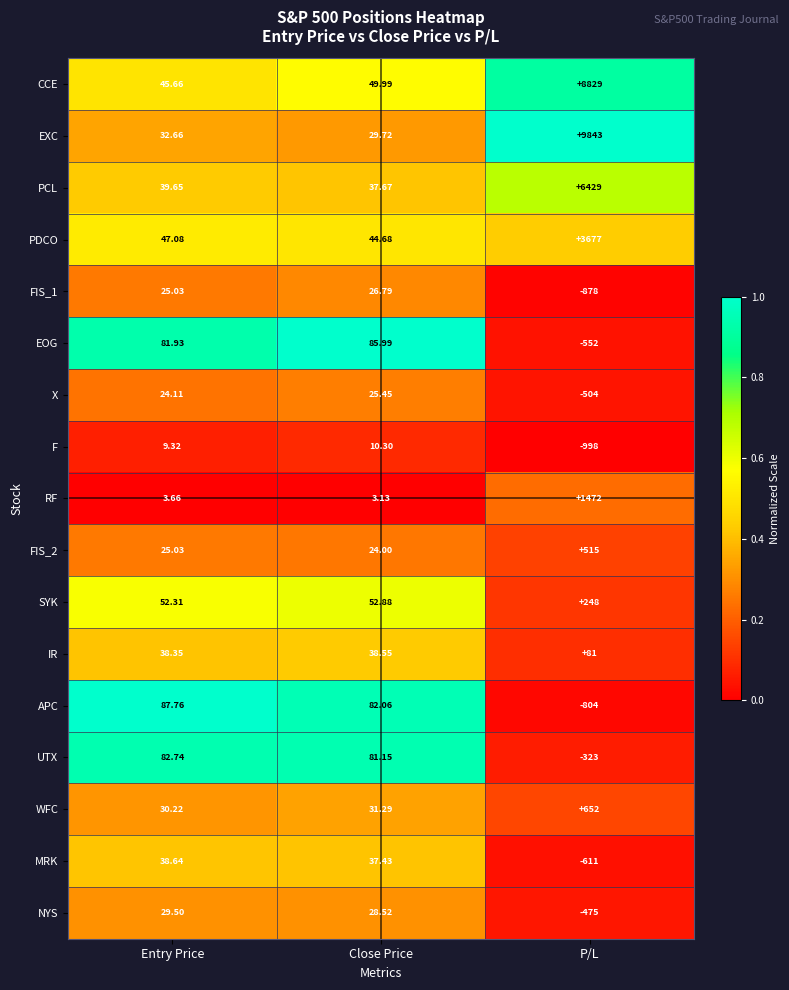

At which label does EOG reach its peak?

Close Price